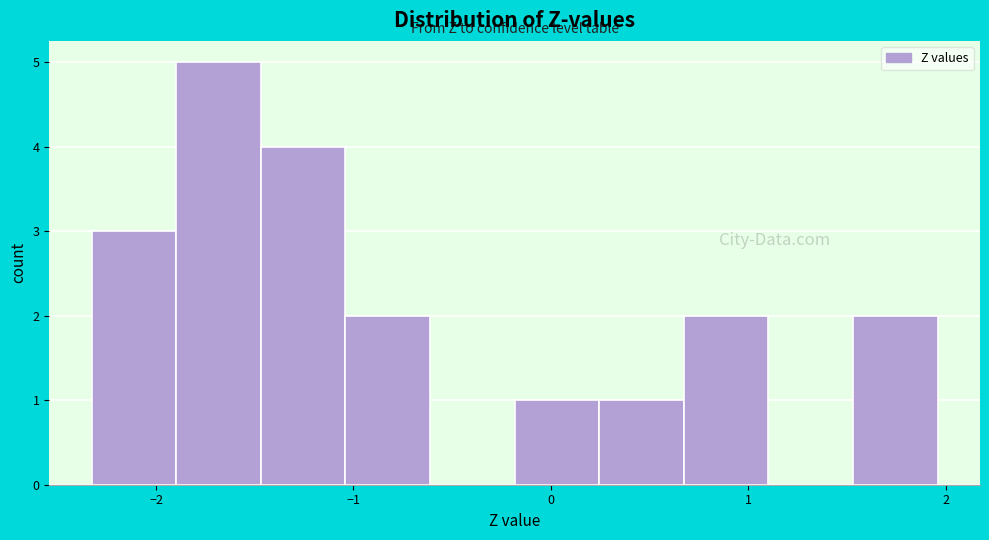

Reading left to right, list every bar in this chart as the range it spans on the x-axis followed by its height. Neither the bar edges nor the heights are printed on the chart, so give them approximately, as read against the axes.

-2.3 to -1.9: 3
-1.9 to -1.5: 5
-1.5 to -1.0: 4
-1.0 to -0.6: 2
-0.6 to -0.2: 0
-0.2 to 0.2: 1
0.2 to 0.7: 1
0.7 to 1.1: 2
1.1 to 1.5: 0
1.5 to 2.0: 2